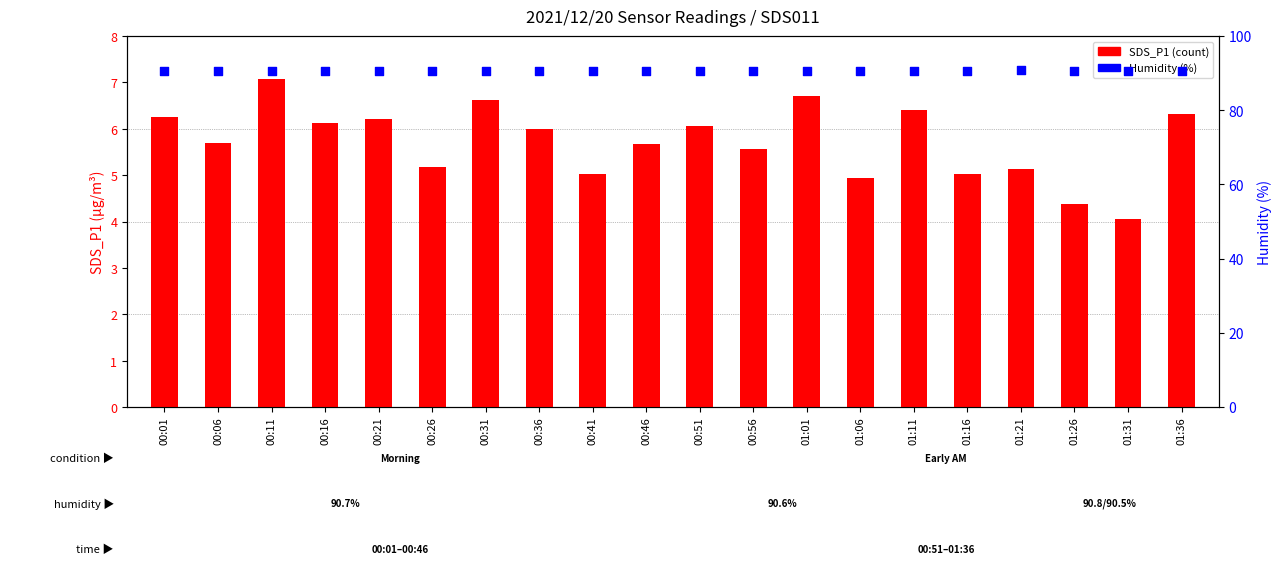

Which series has the largest total across all categories?

Humidity (%)